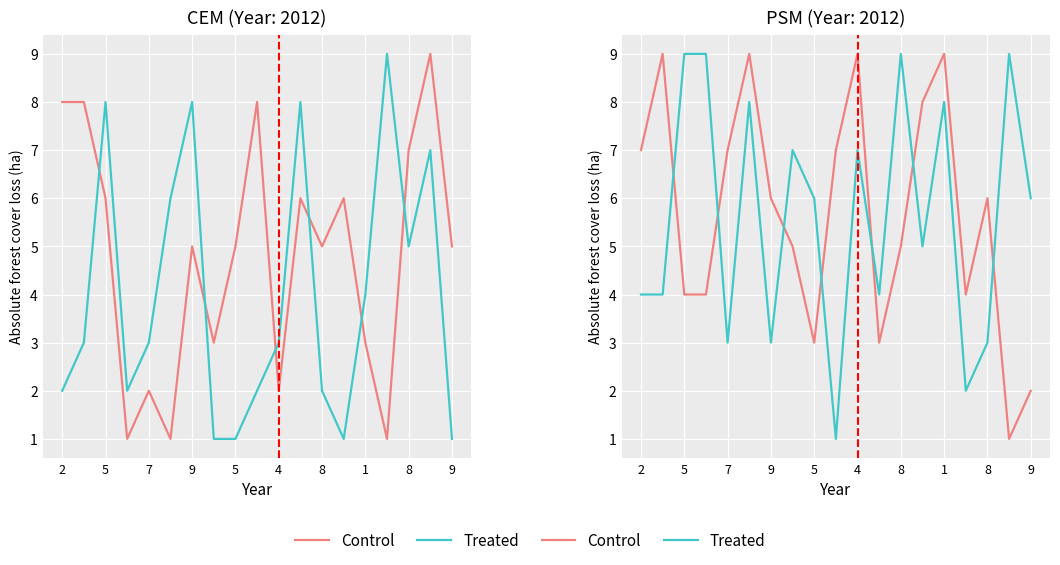

At 9, list the series in order from smallest to largest.

Control, Treated